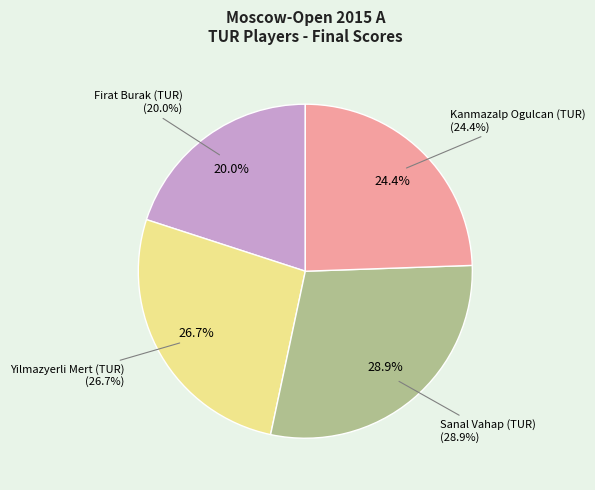

What percentage is NOT represented by Sanal Vahap (TUR)?

71.1%